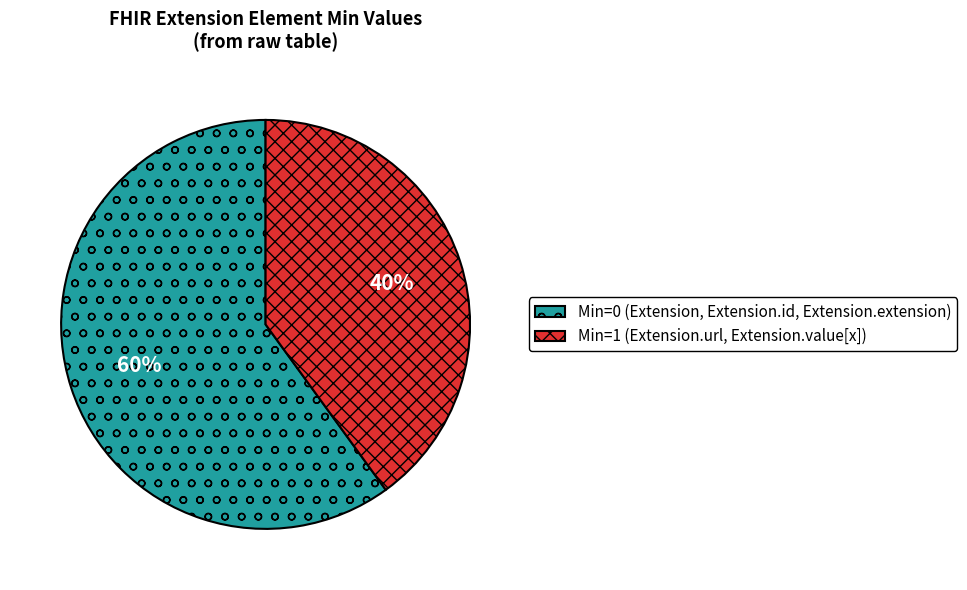

Is there a majority slice in this chart?

Yes